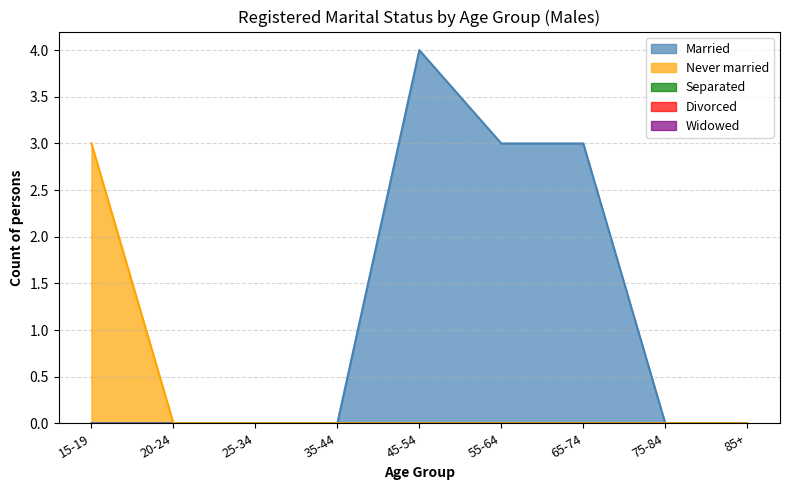

The Divorced series shows 0 at 55-64. True or false?

True